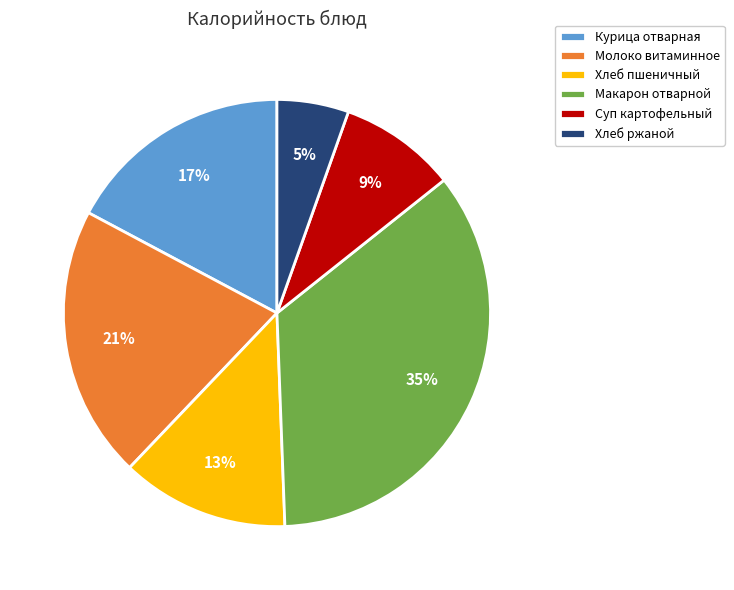

Which slice is the largest?

Макарон отварной